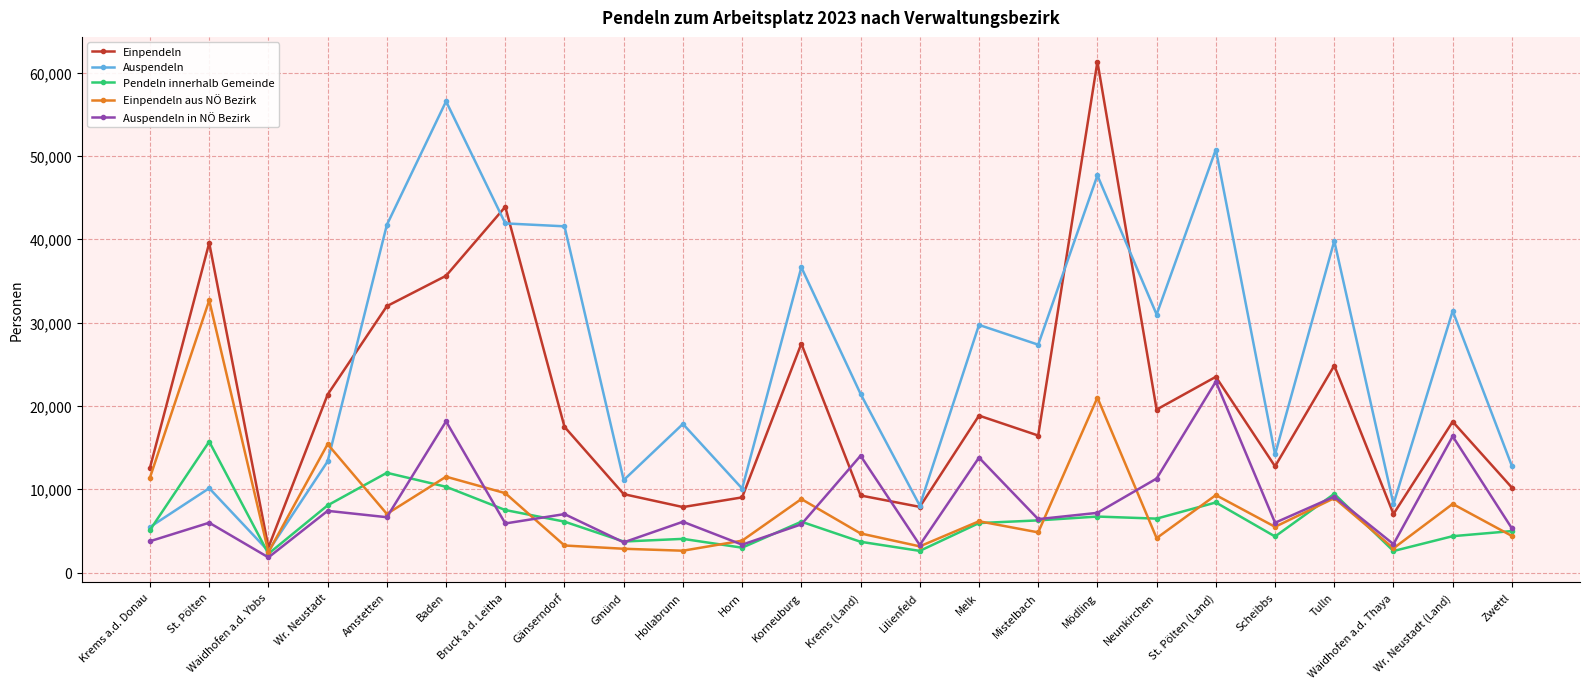

What is the total value across all series at Mistelbach?

61257